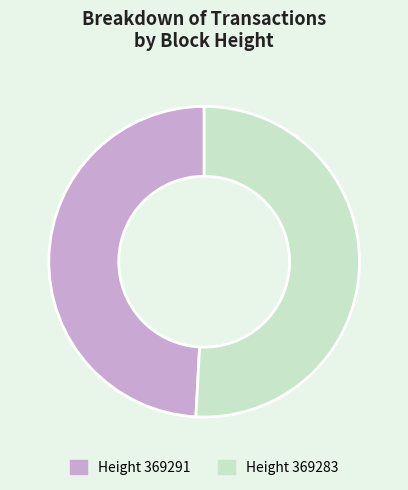

Is there a majority slice in this chart?

Yes